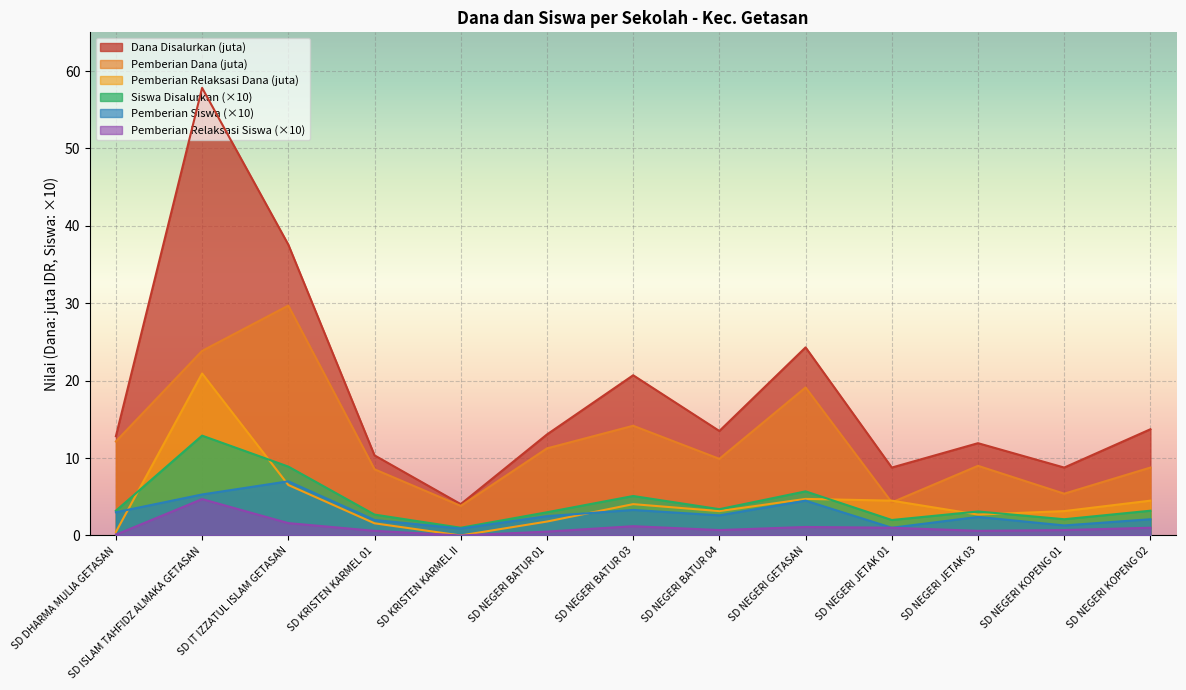

What is the approximate value of Dana Disalurkan at SD KRISTEN KARMEL 01?

10.3